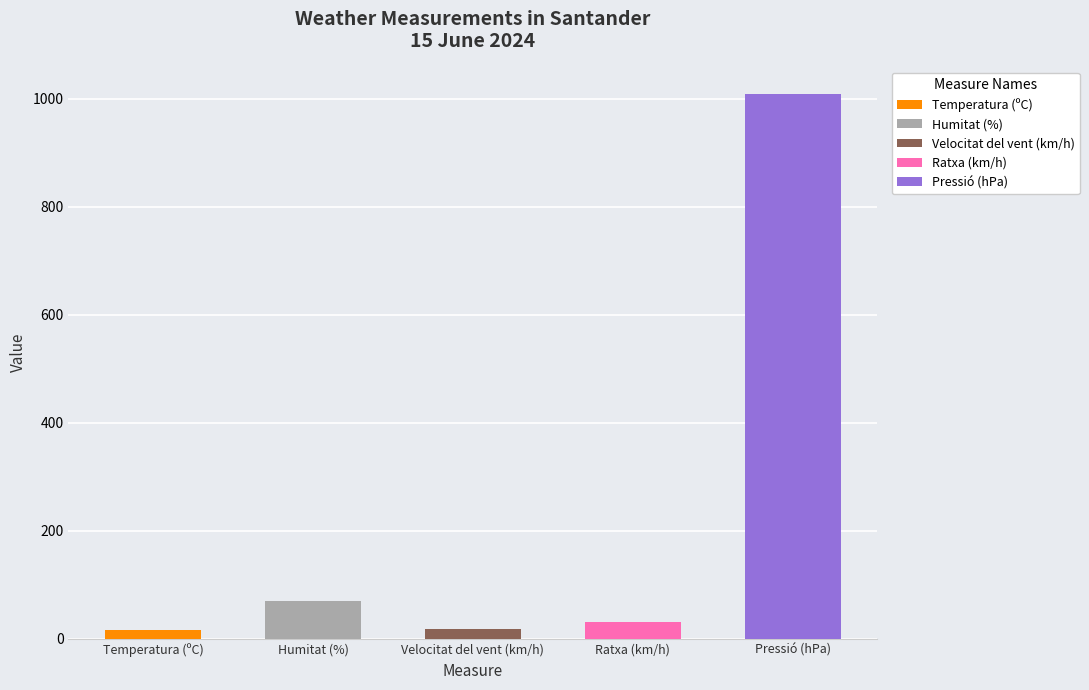

The Temperatura (ºC) series shows 25.4 at 12:00. True or false?

False